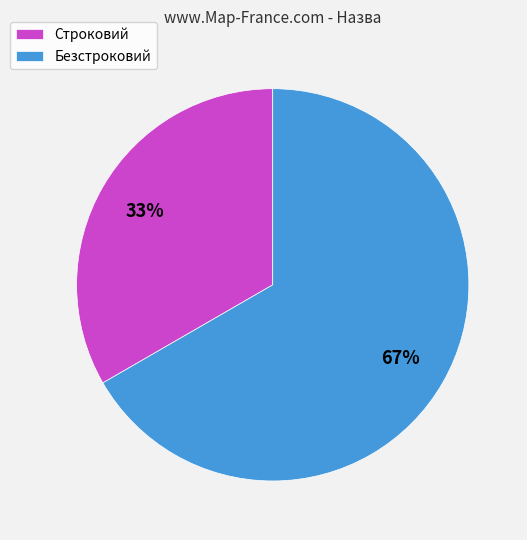

Between Безстроковий and Строковий, which is larger?

Безстроковий